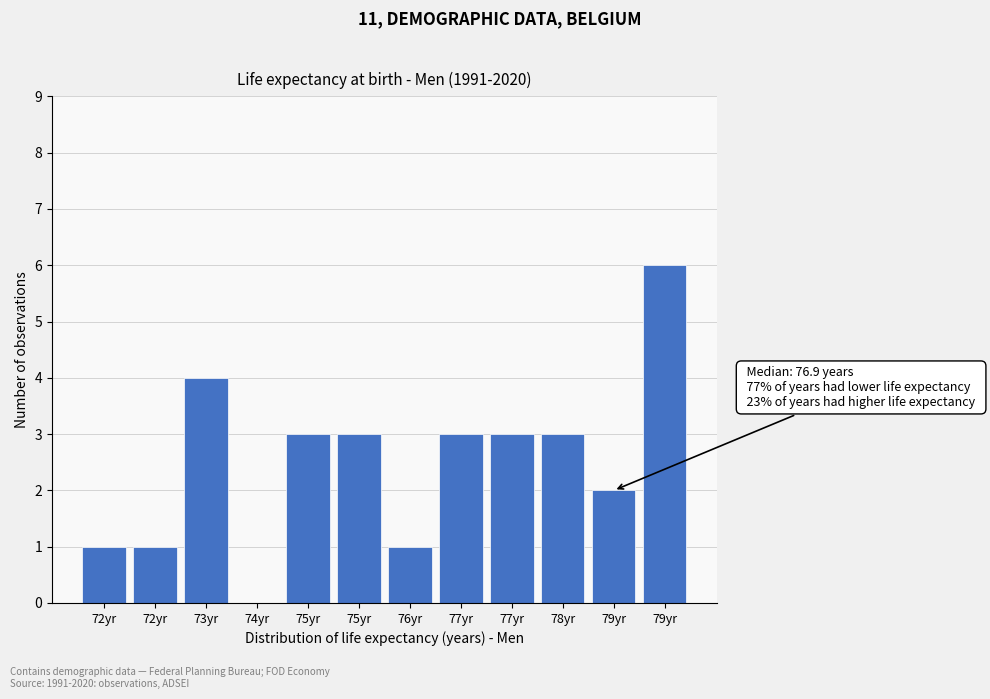

How many distinct data groups are displayed?

1